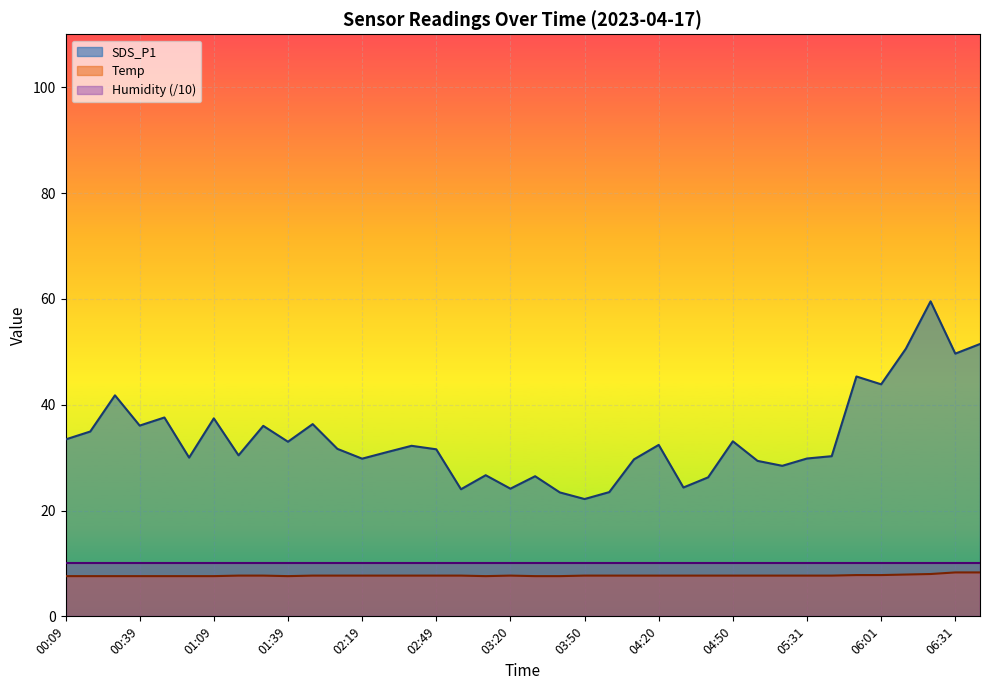

Where is Temp nearest to the value 7?

00:09